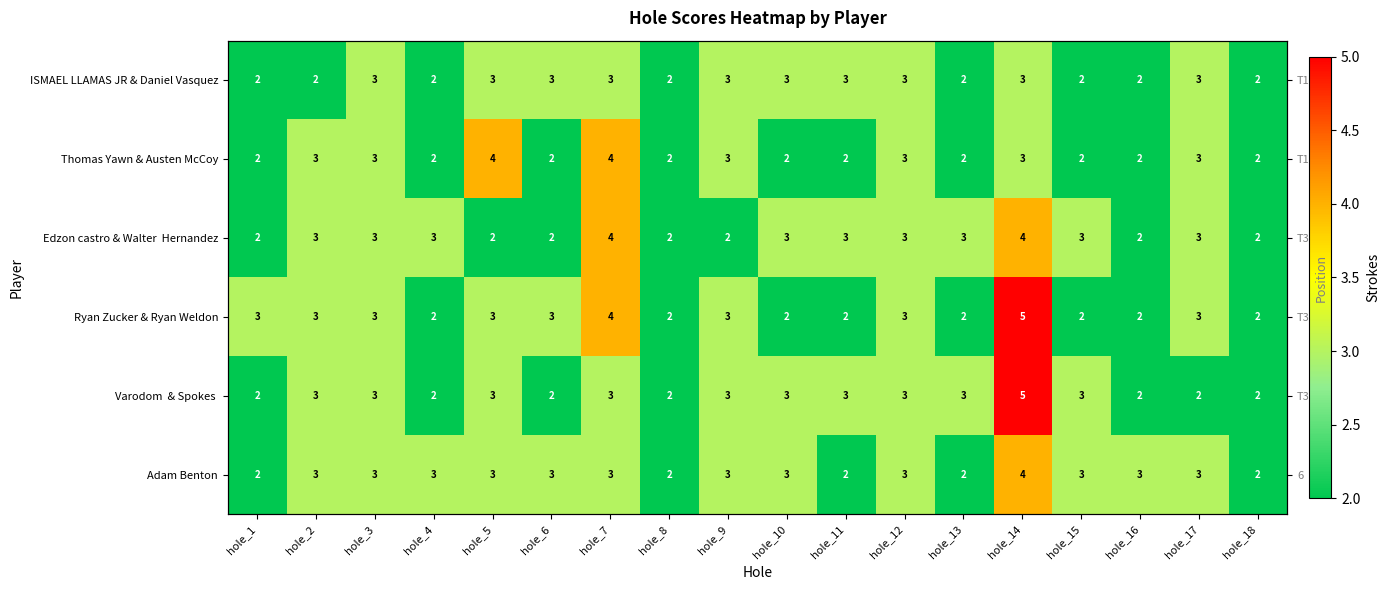

At which category is the sum across all series the highest?

hole_14